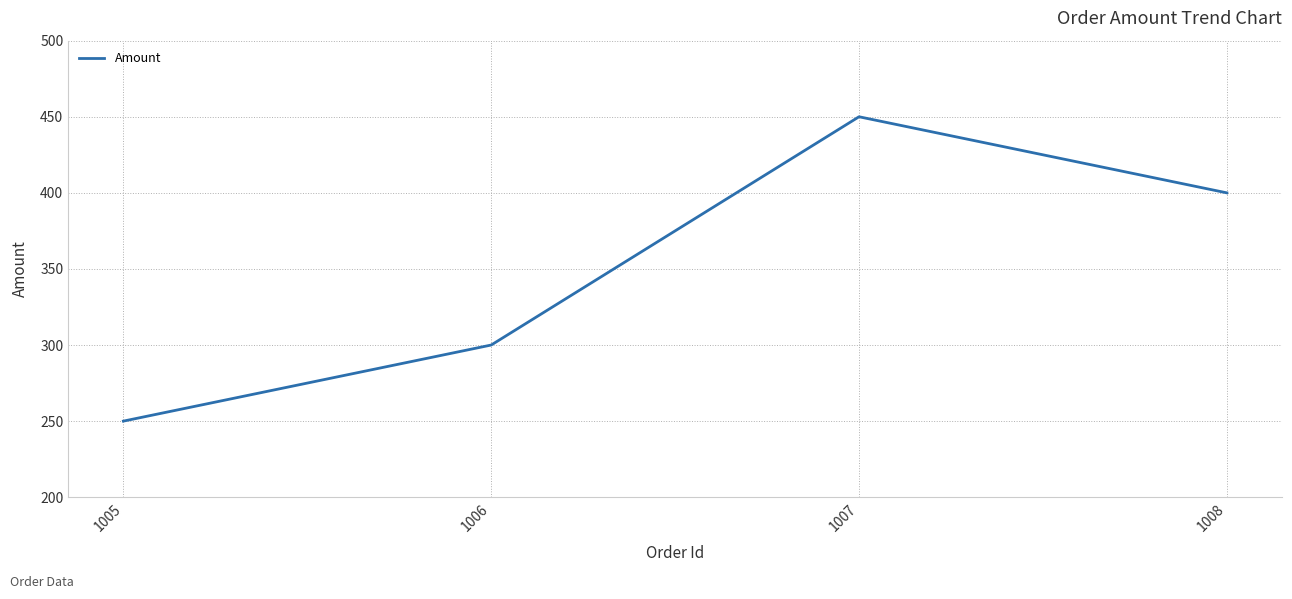

The chart shows a value of 300 at 1006. True or false?

True